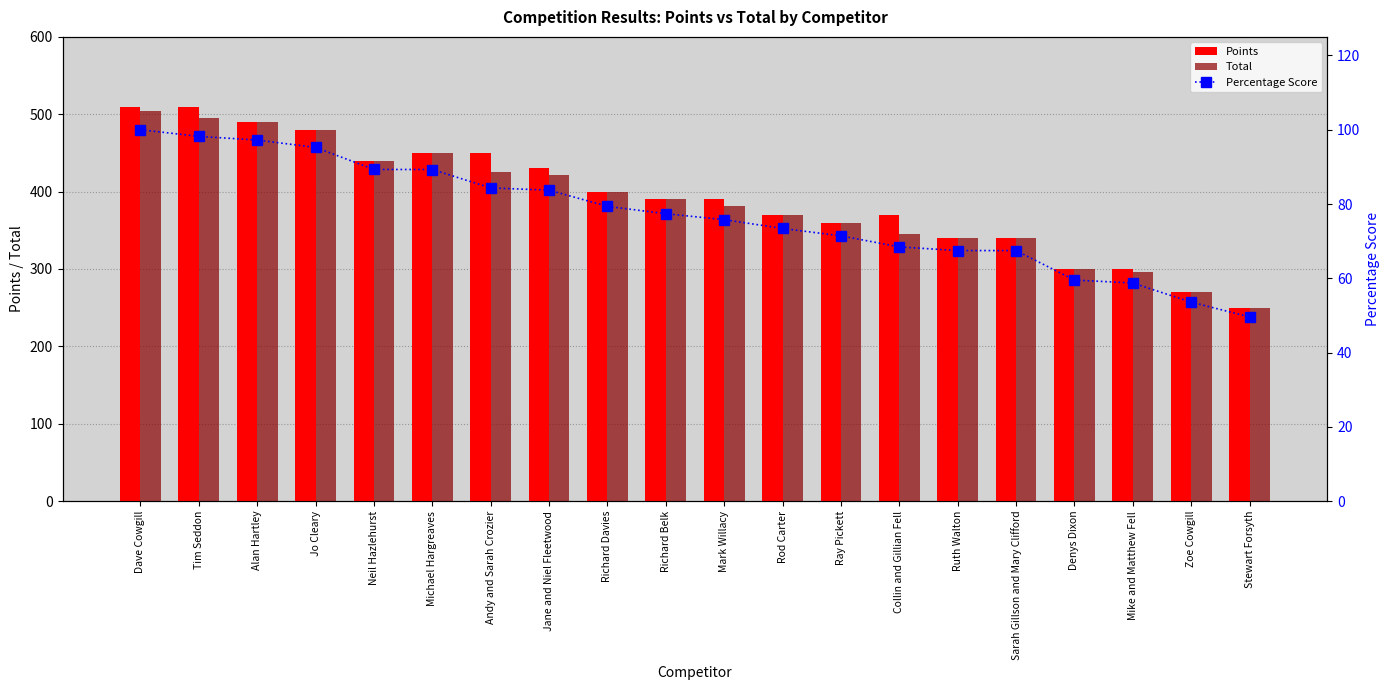

At which label does Total first exceed 390?

Dave Cowgill